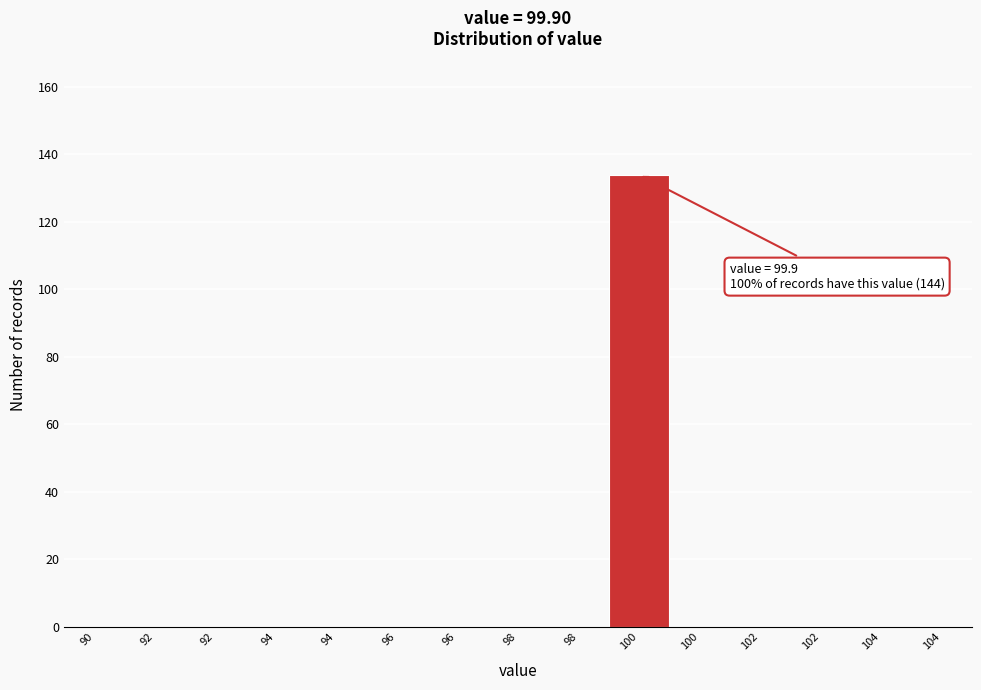

Count the number of data series in this chart.

1